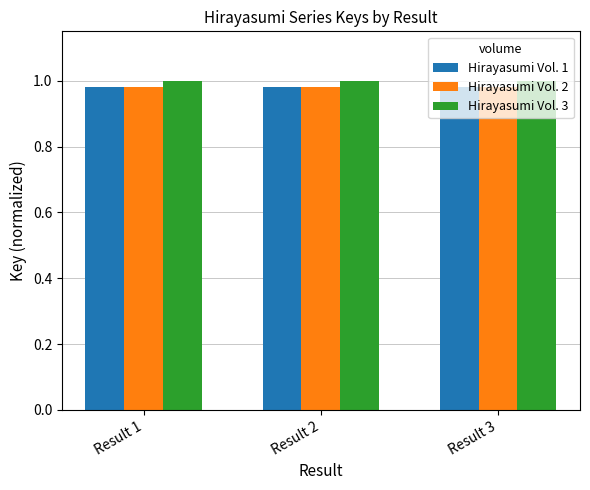

Which series has the largest total across all categories?

Hirayasumi Vol. 3